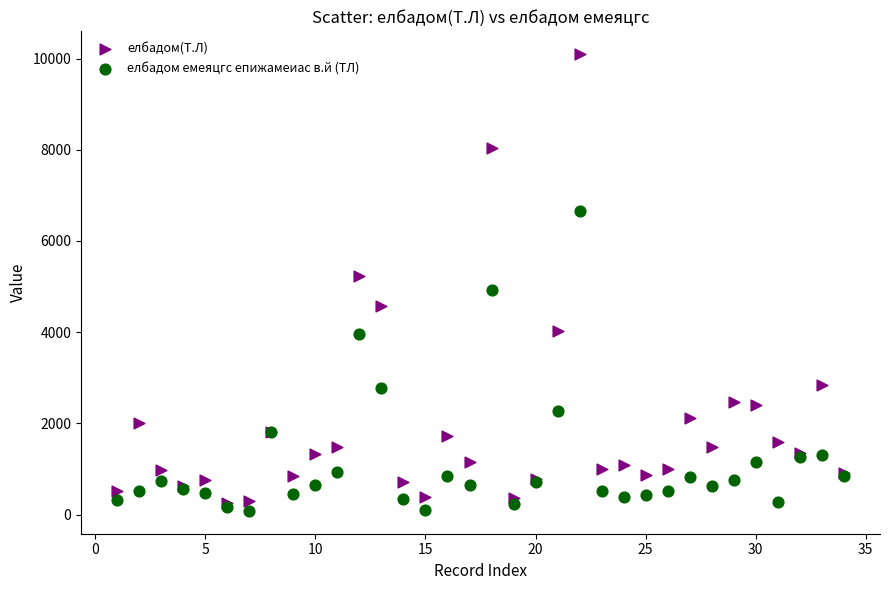

Which series reaches the minimum Y coordinate?

елбадом емеяцгс епижамеиас в.й (ТЛ)